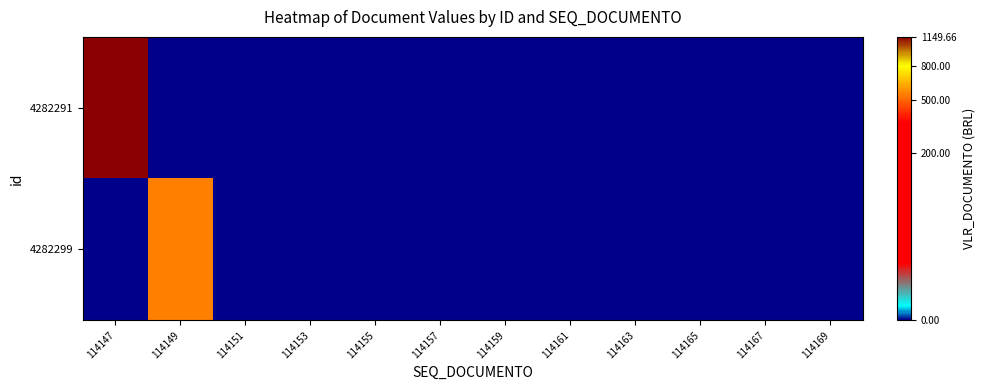

Rank the series by their average value, from lowest to highest.

4282299, 4282291